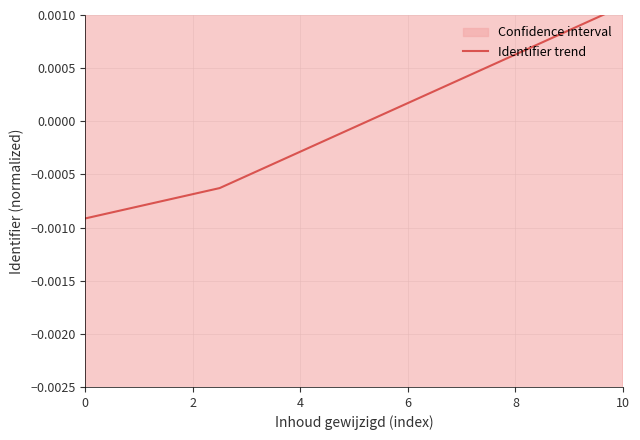

How many lines are shown in the chart?

1